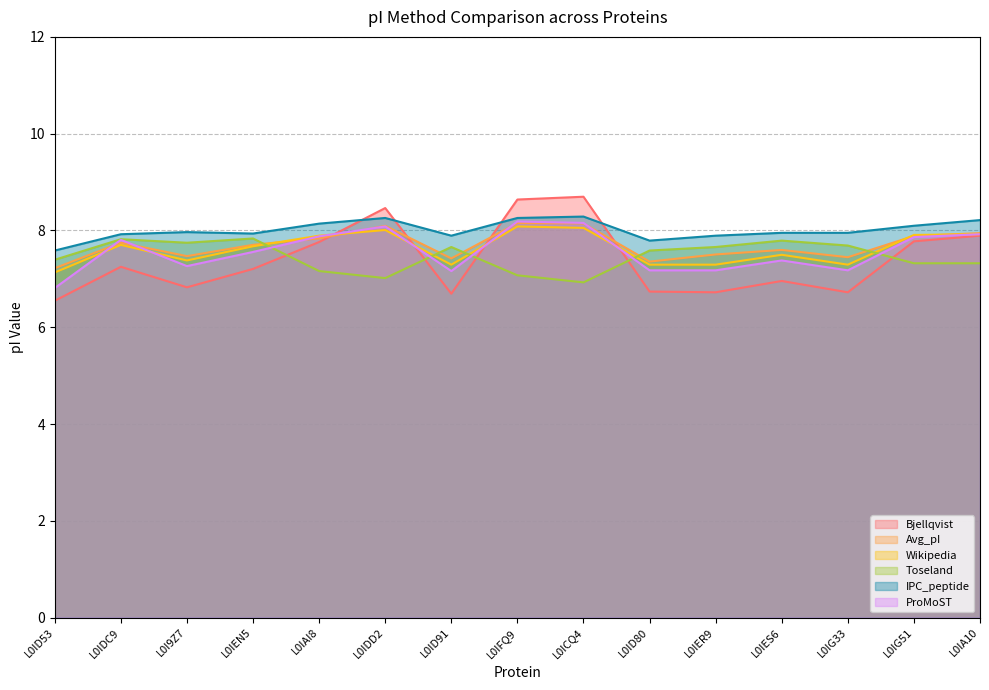

Which series has the largest total across all categories?

IPC_peptide